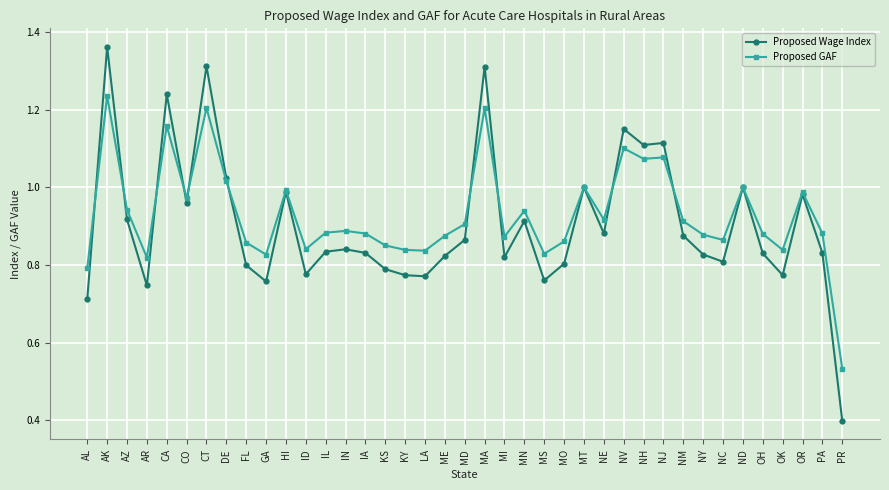

What are all the series names shown in the legend?

Proposed Wage Index, Proposed GAF